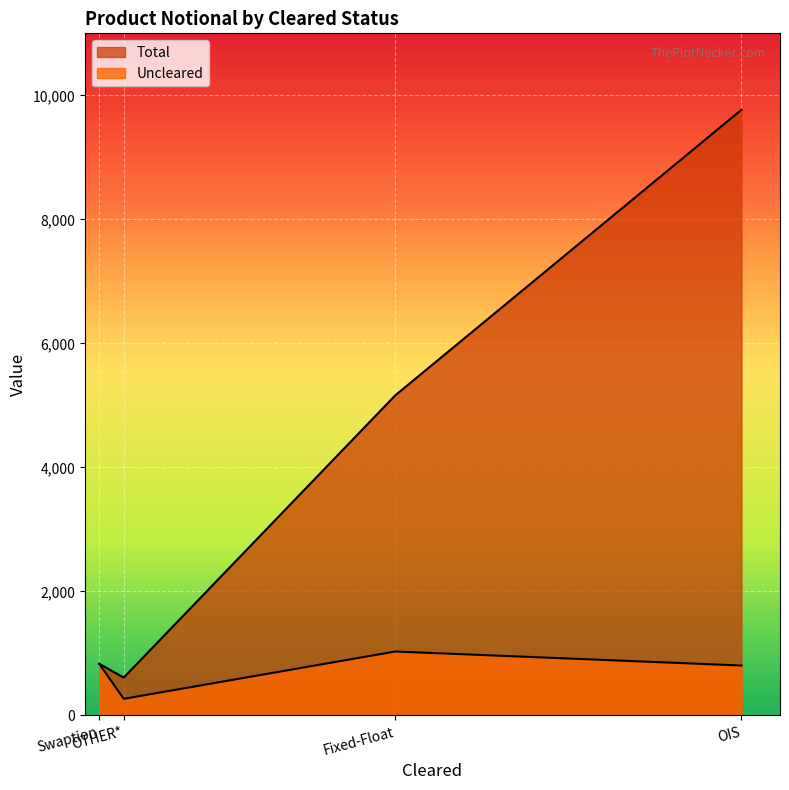

How many series are shown in this chart?

2